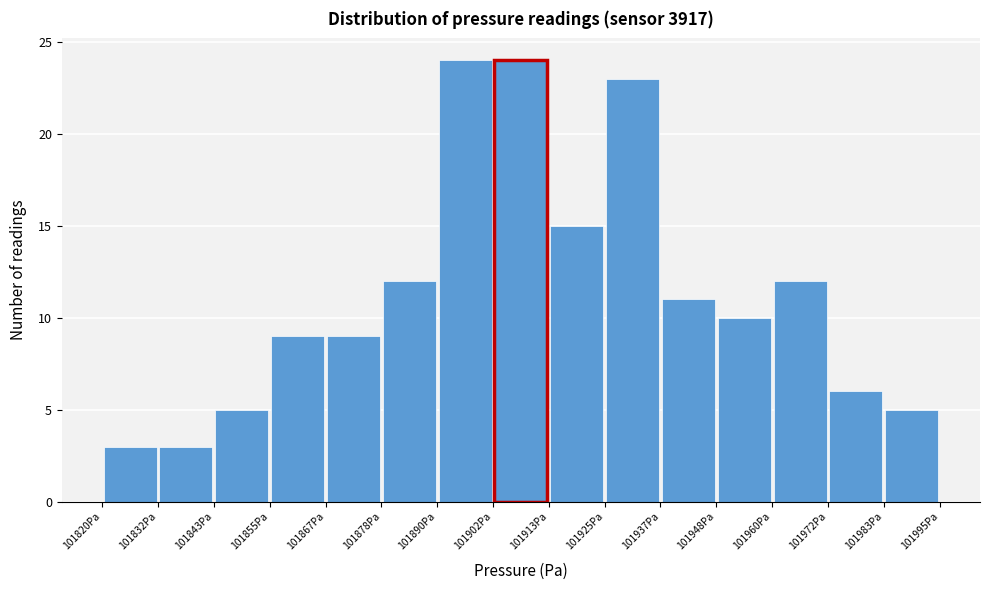

Reading left to right, list every bar in this chart as the range it spans on the x-axis followed by its height. Neither the bar edges nor the heights are printed on the chart, so give them approximately, as read against the axes.

101820 to 101832: 3
101832 to 101844: 3
101844 to 101856: 5
101856 to 101866: 9
101866 to 101878: 9
101878 to 101890: 12
101890 to 101902: 24
101902 to 101914: 24
101914 to 101926: 15
101926 to 101936: 23
101936 to 101948: 11
101948 to 101960: 10
101960 to 101972: 12
101972 to 101984: 6
101984 to 101996: 5